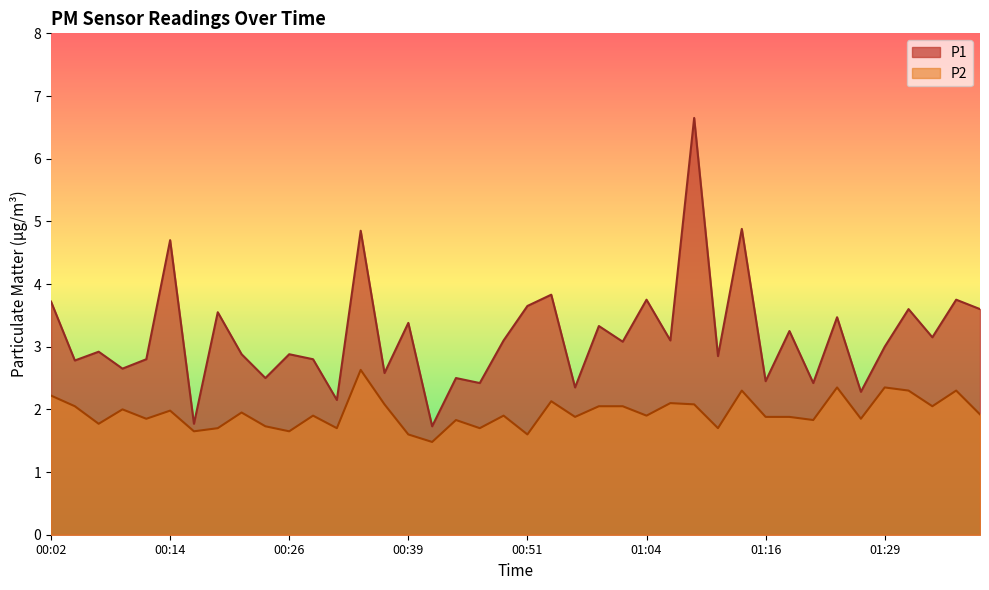

What is the difference between the maximum and minimum values in the P2 series?

1.1